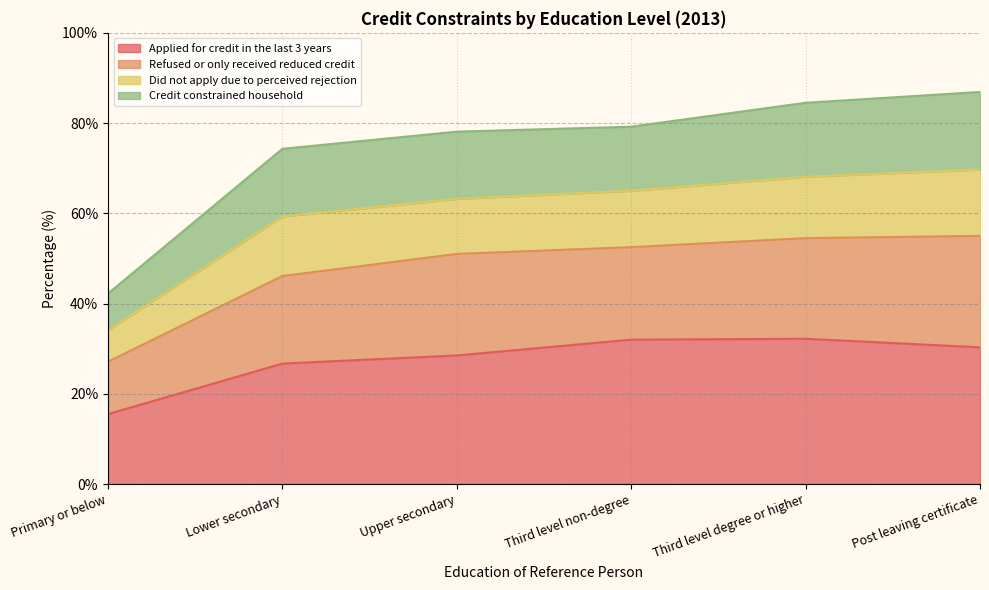

At how many categories does at least one series exceed 70?

5